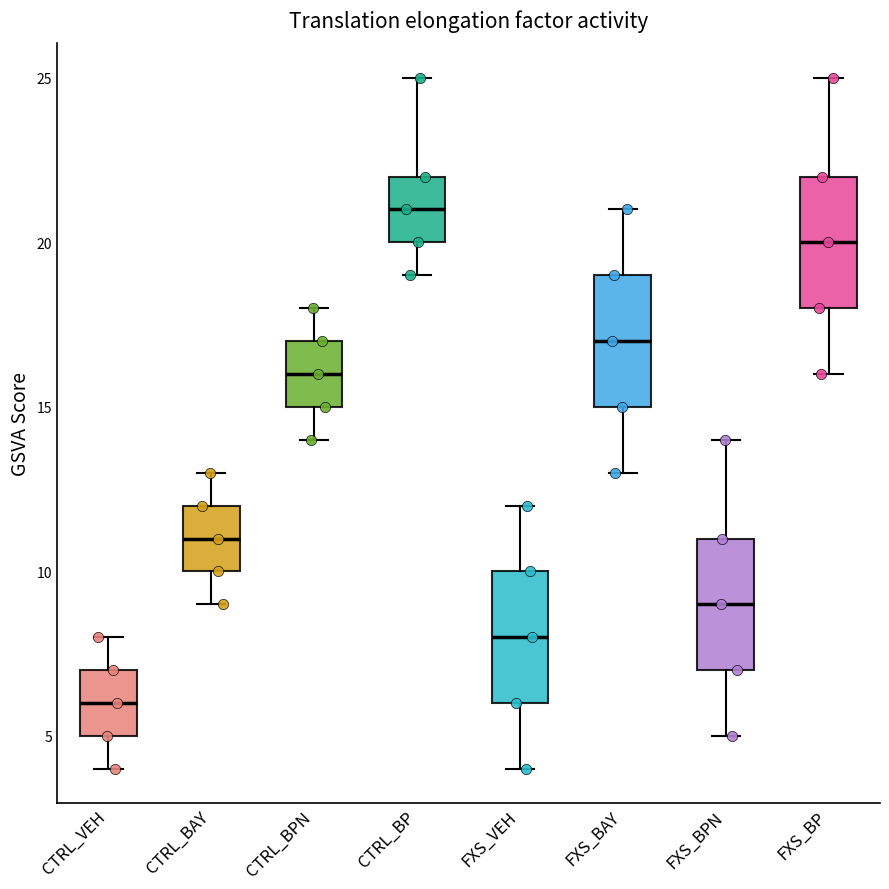

Which box's median line is the lowest?

CTRL_VEH